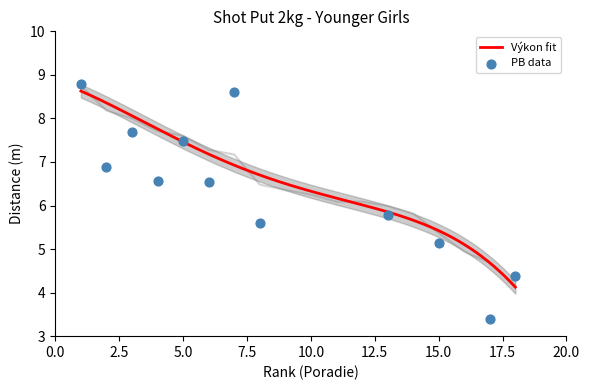

What is the lowest value of the Výkon fit series?

4.1